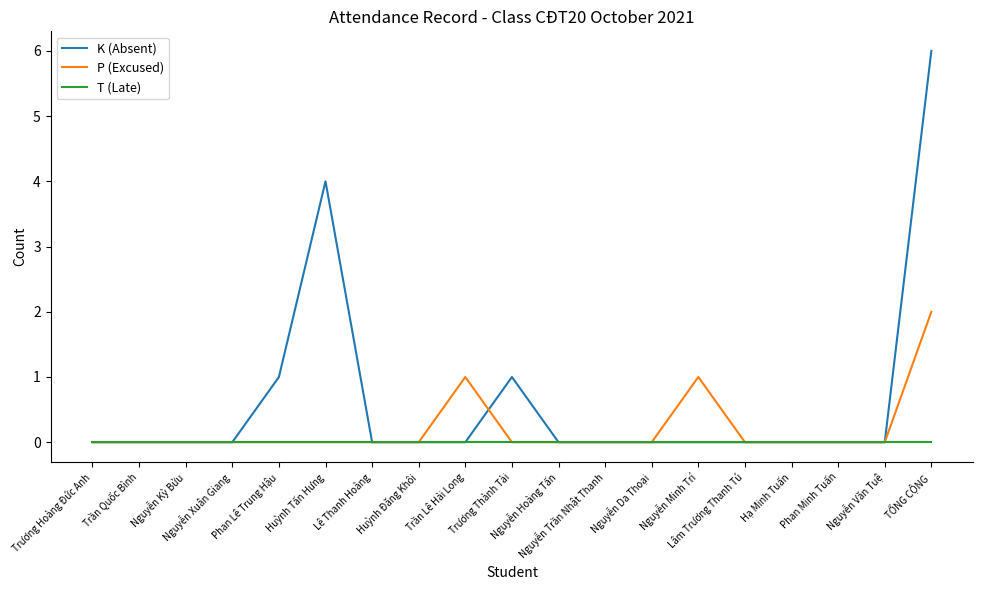

At which label does P (Excused) reach its peak?

TỔNG CỘNG